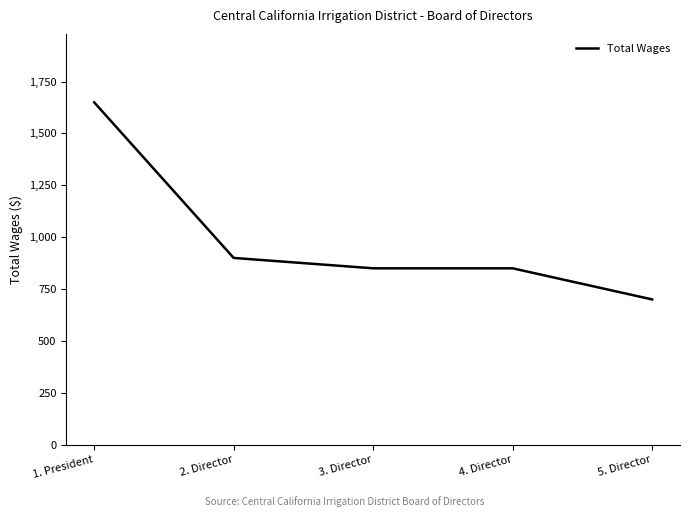

True or false: there are more than 1 points higher than both neighbors.

False